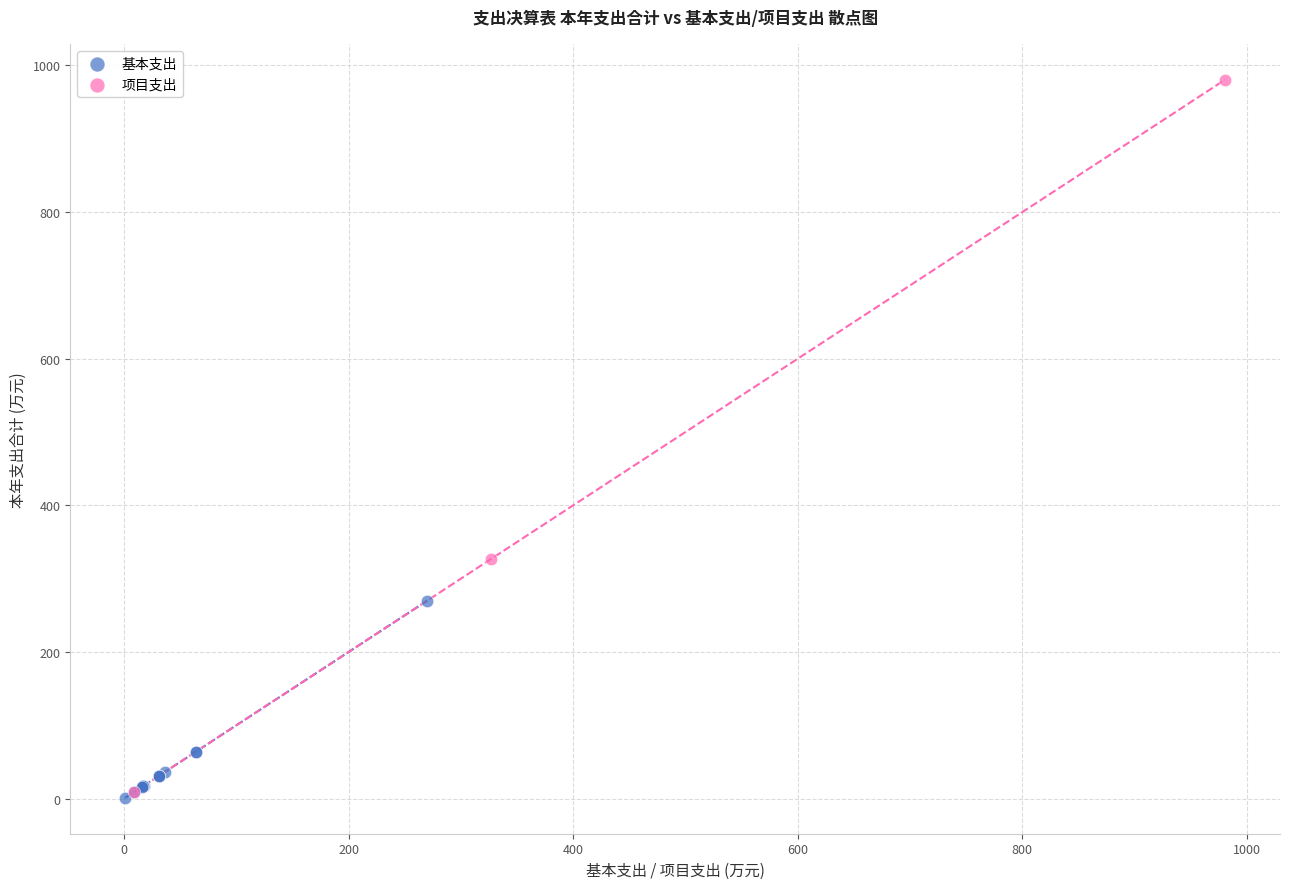

Which series contains the highest Y value?

项目支出